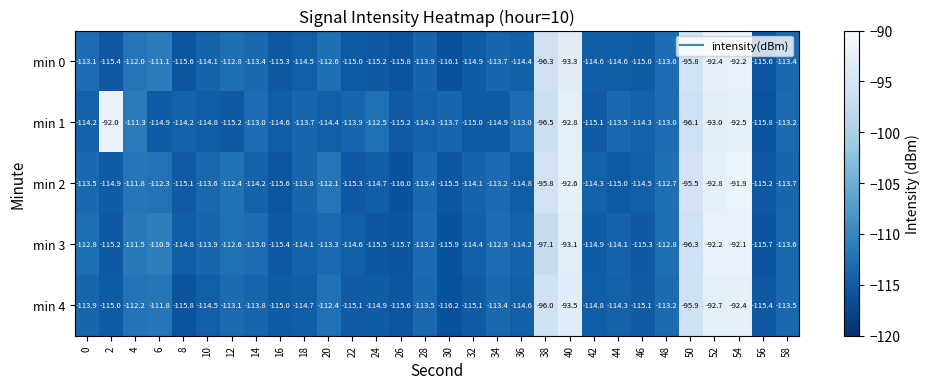

What is the sum of all min 0 values?

-3325.1